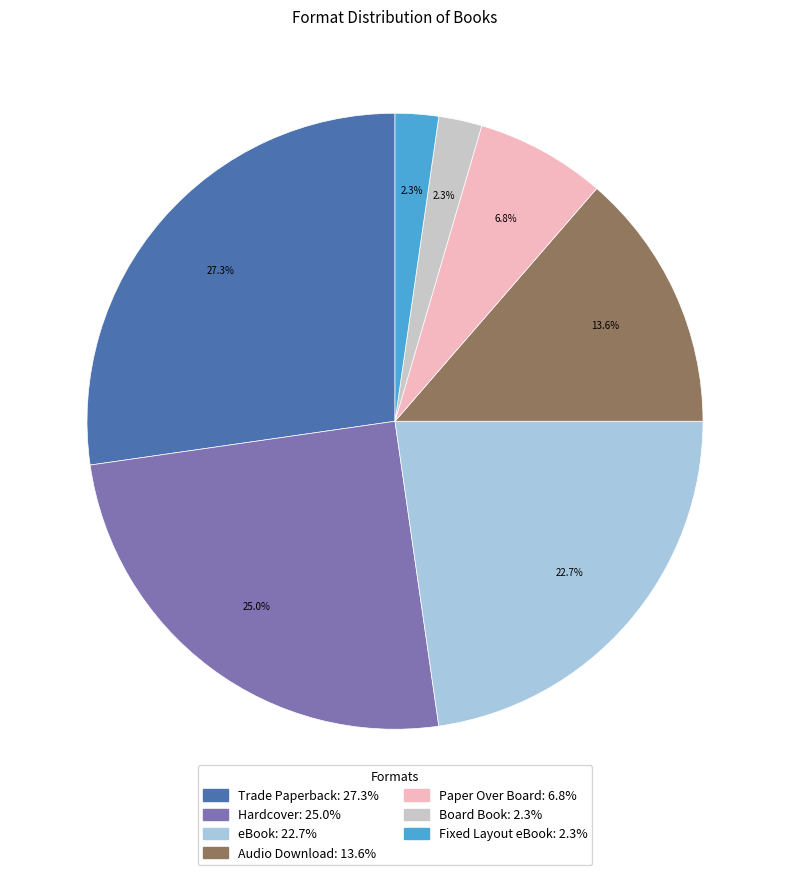

Between Fixed Layout eBook: 2.3% and eBook: 22.7%, which is larger?

eBook: 22.7%